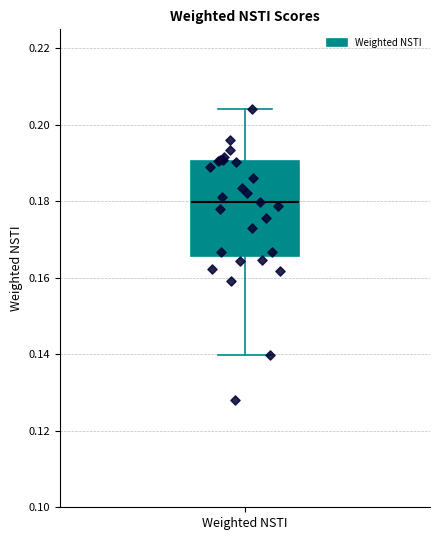

Transcribe this box plot: give where the median line is, the range the box spans, and where the two whiskers end, as read against the y-axis. The values are not printed on the chart, so give them approximately, as read against the axis.

median 0.180, box 0.166 to 0.190, whiskers 0.140 to 0.204